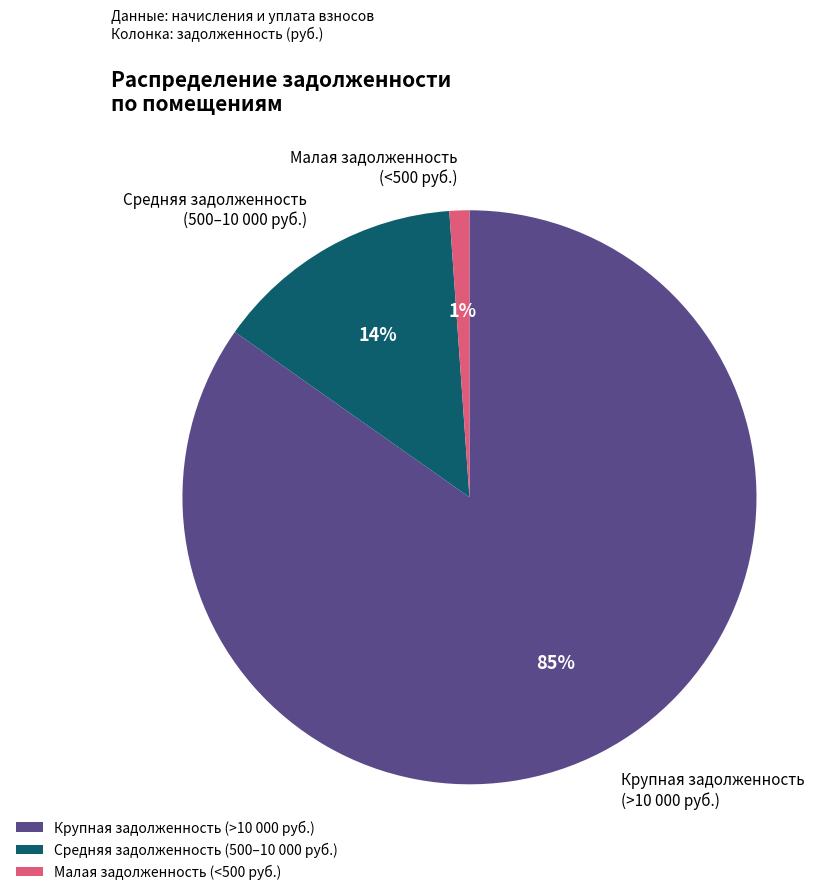

Between Средняя задолженность (500–10 000 руб.) and Крупная задолженность (>10 000 руб.), which is larger?

Крупная задолженность (>10 000 руб.)